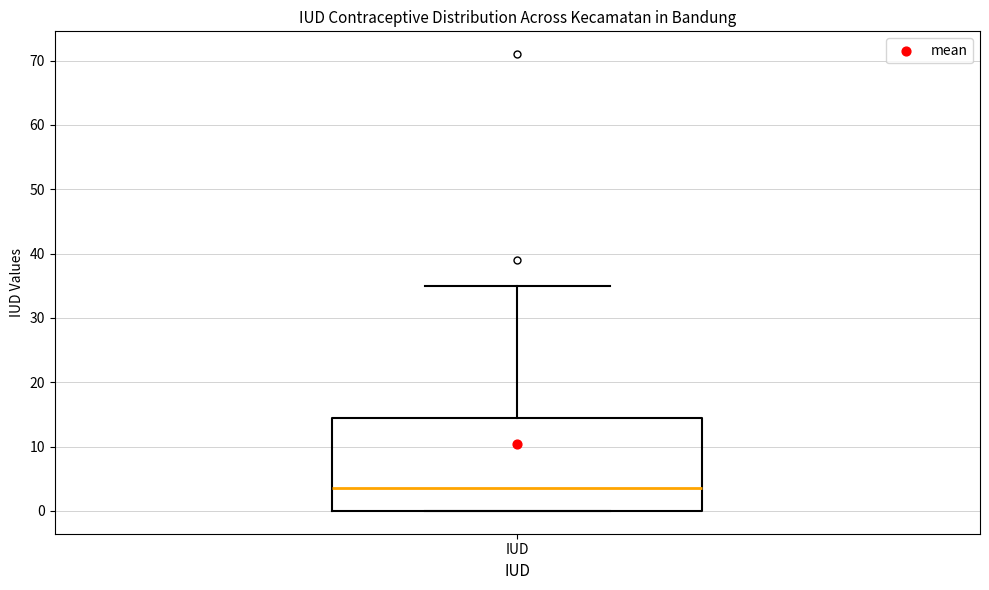

Transcribe this box plot: give where the median line is, the range the box spans, and where the two whiskers end, as read against the y-axis. The values are not printed on the chart, so give them approximately, as read against the axis.

median 4, box 0 to 15, whiskers 0 to 35